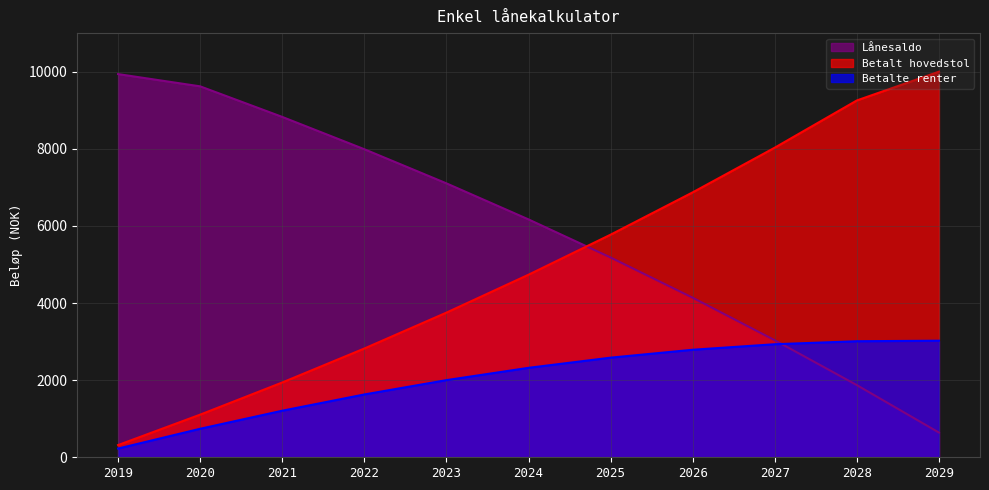

What is the difference between the maximum and minimum values in the Lånesaldo series?

9296.5